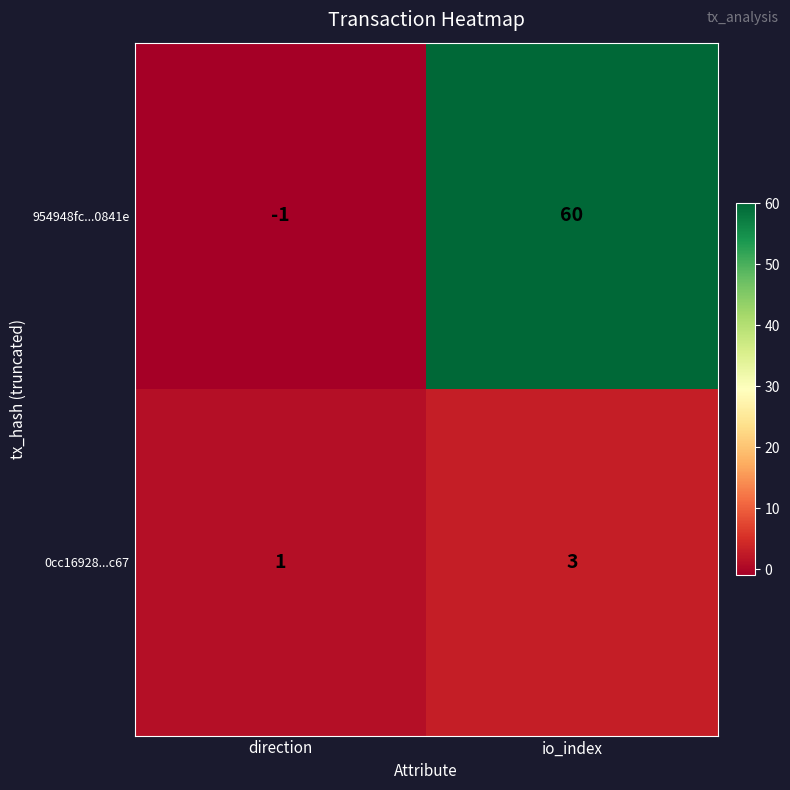

What is the sum of the 954948fc...0841e values at direction and io_index?

59